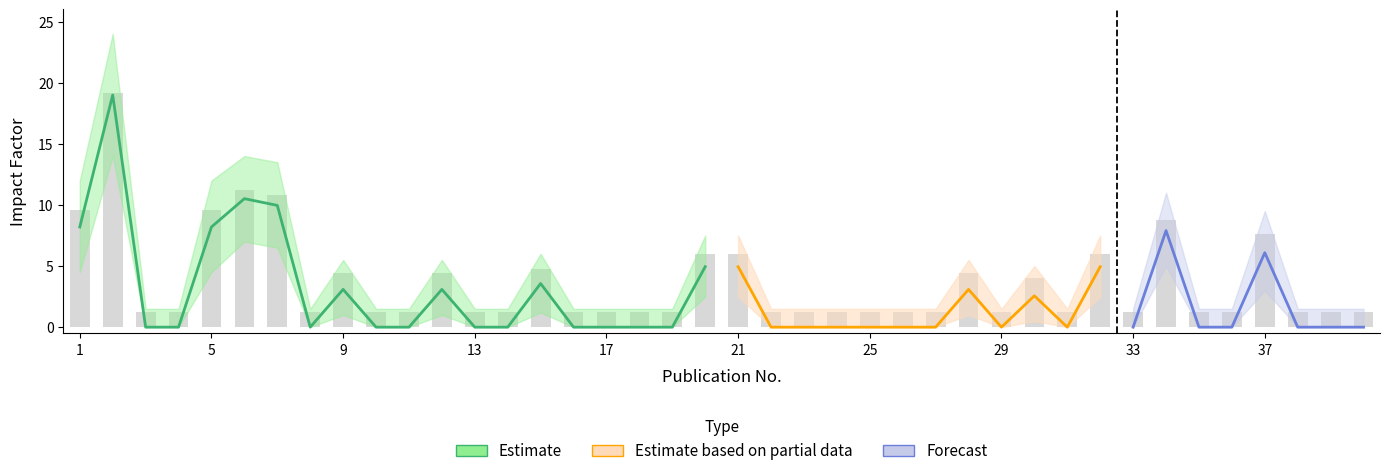

Reading right to left, what are all the values shown in this chart?

Impact-Factor: 0.0	0.0	0.0	6.1	0.0	0.0	7.9	0.0	4.9	0.0	2.6	0.0	3.1	0.0	0.0	0.0	0.0	0.0	0.0	4.9	4.9	0.0	0.0	0.0	0.0	3.6	0.0	0.0	3.1	0.0	0.0	3.1	0.0	10.0	10.5	8.2	0.0	0.0	19.0	8.2
IF_upper: 1.5	1.5	1.5	9.5	1.5	1.5	11.0	1.5	7.5	1.5	5.0	1.5	5.5	1.5	1.5	1.5	1.5	1.5	1.5	7.5	7.5	1.5	1.5	1.5	1.5	6.0	1.5	1.5	5.5	1.5	1.5	5.5	1.5	13.5	14.0	12.0	1.5	1.5	24.0	12.0
IF_lower: 0.0	0.0	0.0	3.0	0.0	0.0	5.0	0.0	2.5	0.0	0.5	0.0	1.0	0.0	0.0	0.0	0.0	0.0	0.0	2.5	2.5	0.0	0.0	0.0	0.0	1.2	0.0	0.0	1.0	0.0	0.0	1.0	0.0	6.5	7.0	4.5	0.0	0.0	14.0	4.5